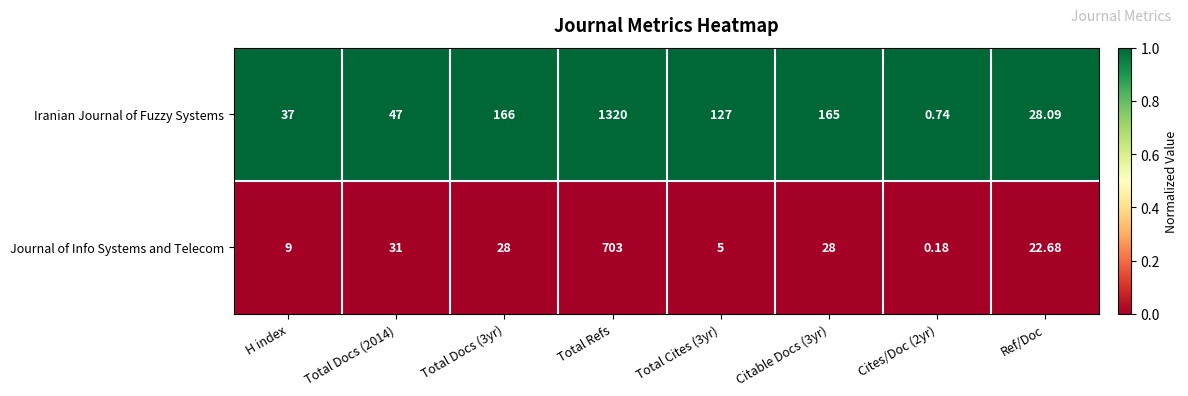

Which series has the largest range (max minus min)?

Iranian Journal of Fuzzy Systems